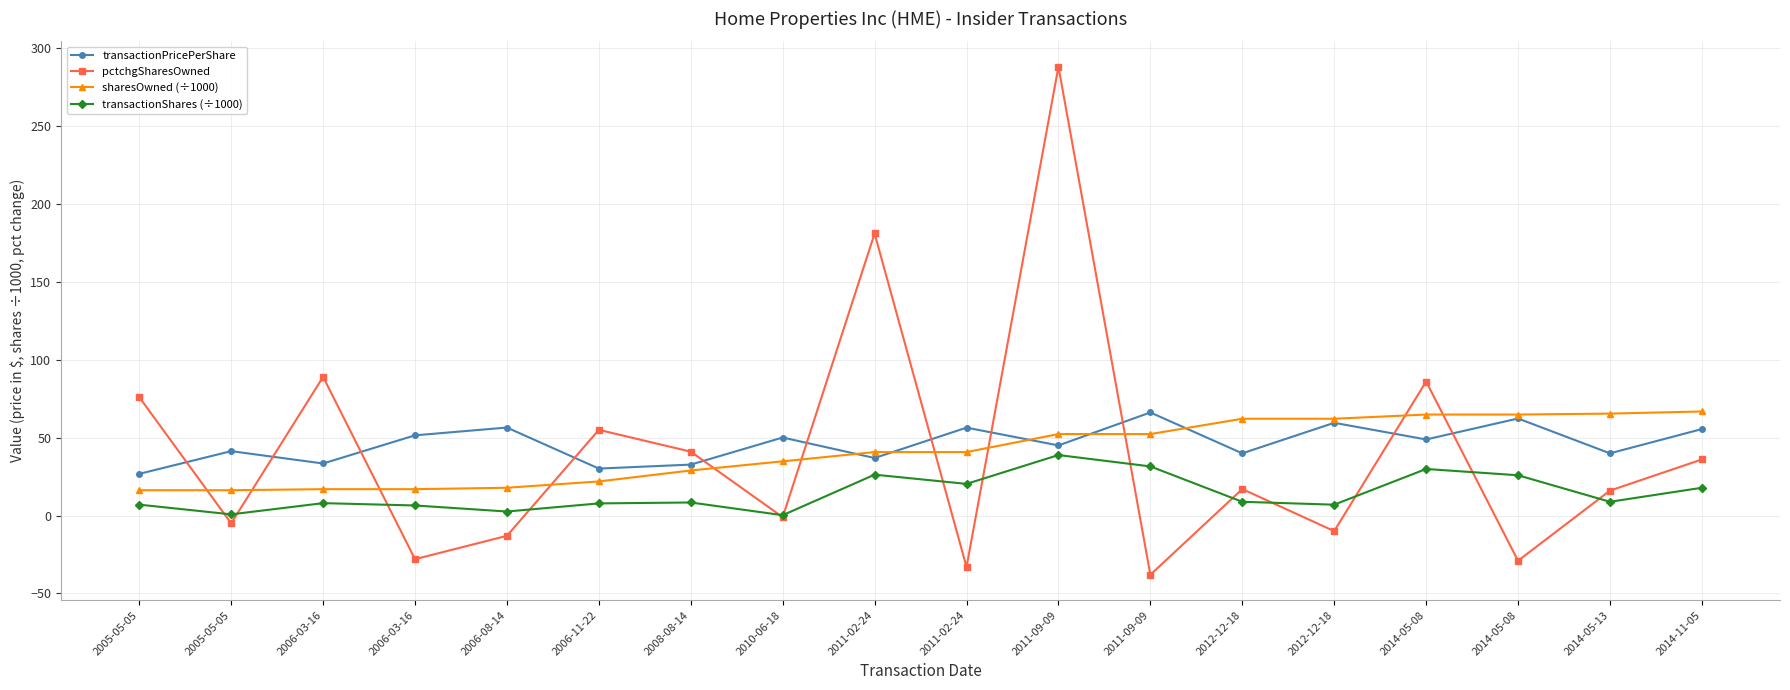

Is this an area chart (filled region under the line)?

No